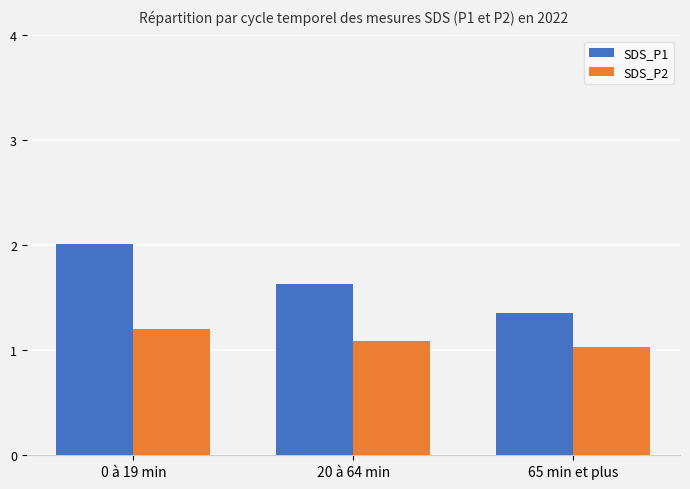

What is the smallest value displayed?

1.0